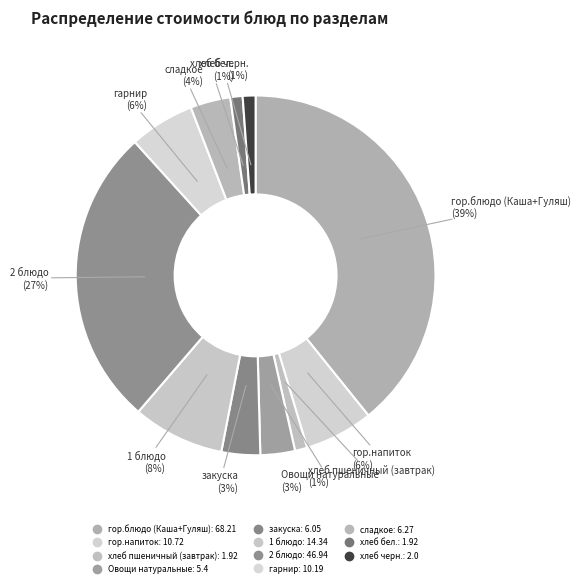

Count the number of slices in the pie.

11